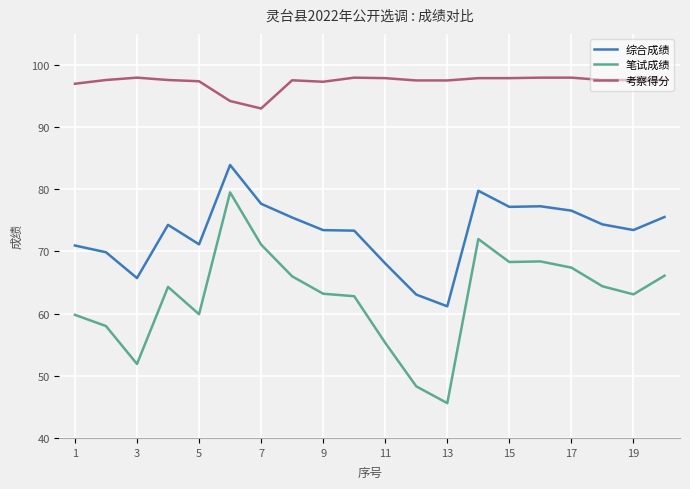

Which series has the largest total across all categories?

考察得分